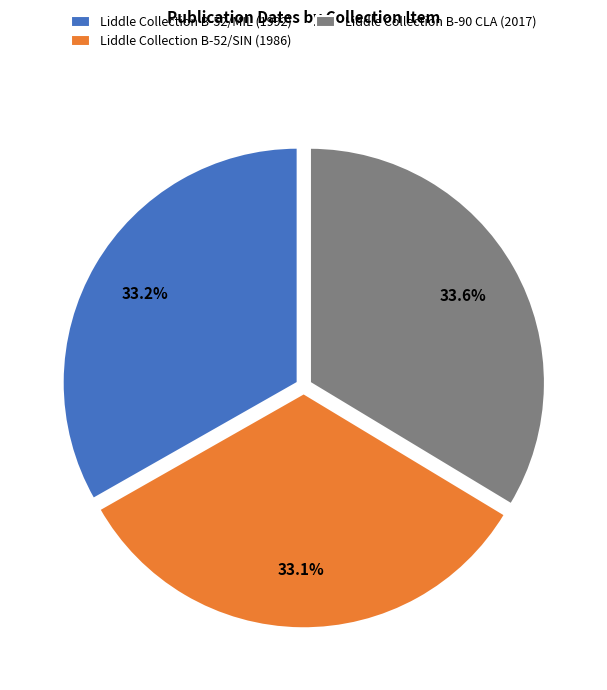

To the nearest percent, what is the combined percentage of Liddle Collection B-52/SIN and Liddle Collection B-90 CLA?

67%